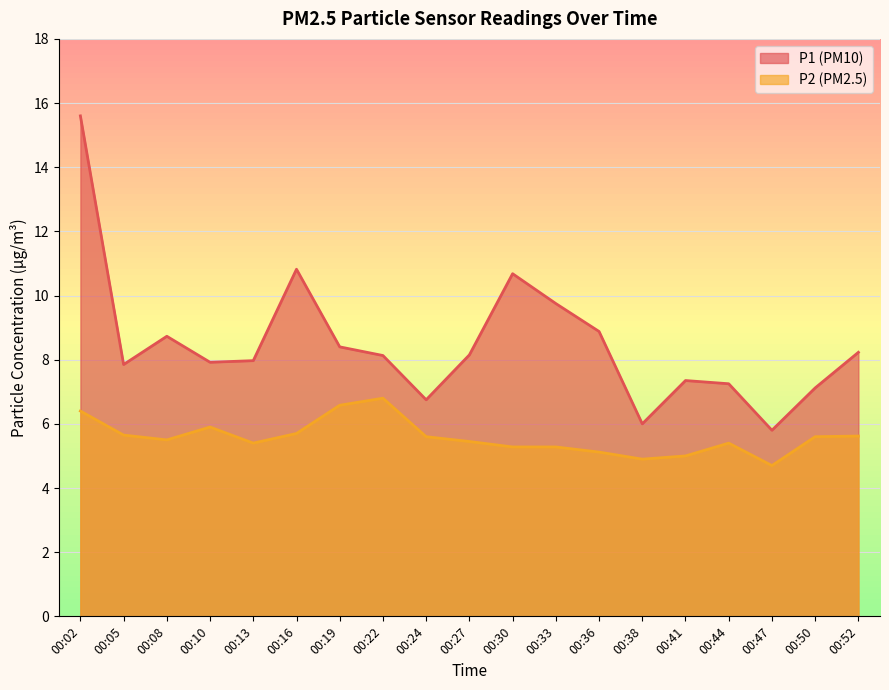

Which category has the lowest value in the P2 series?

00:47